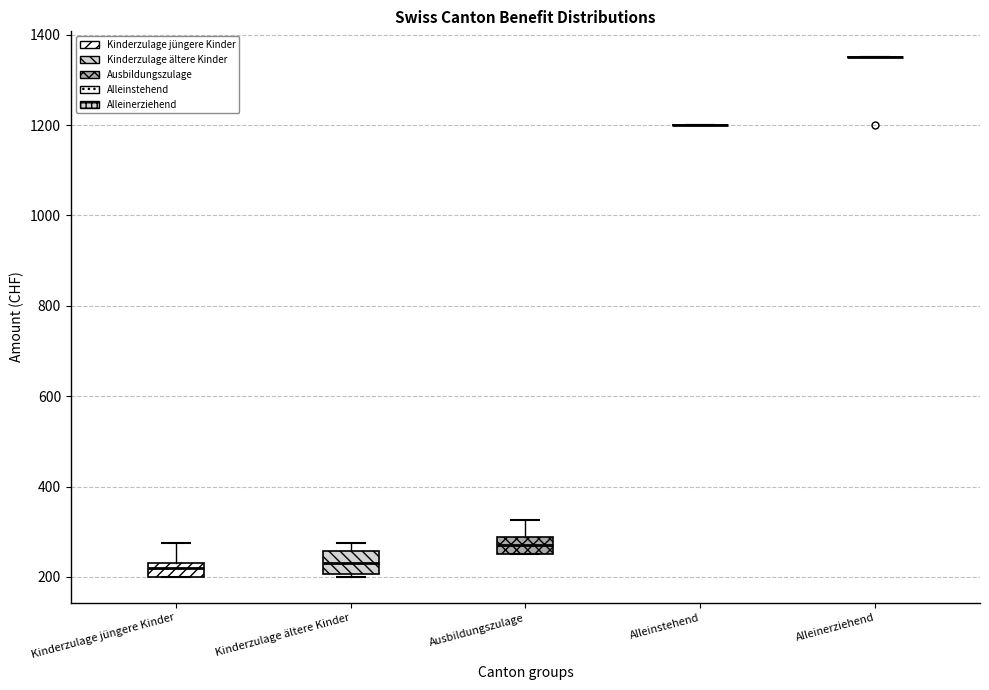

Reading left to right, transcribe this box plot: for each box, give where its median line is, the range the box spans, and where its two whiskers end, as read against the y-axis. The values are not printed on the chart, so give them approximately, as read against the axis.

Kinderzulage jüngere Kinder: median 220, box 200 to 240, whiskers 200 to 280
Kinderzulage ältere Kinder: median 240, box 200 to 260, whiskers 200 (just below the box's lower edge) to 280
Ausbildungszulage: median 280 (inside the box), box 260 to 280, whiskers 260 to 320
Alleinstehend: box collapsed to a line at 1200, whiskers 1200 to 1200
Alleinerziehend: box collapsed to a line at 1360, whiskers 1360 to 1360